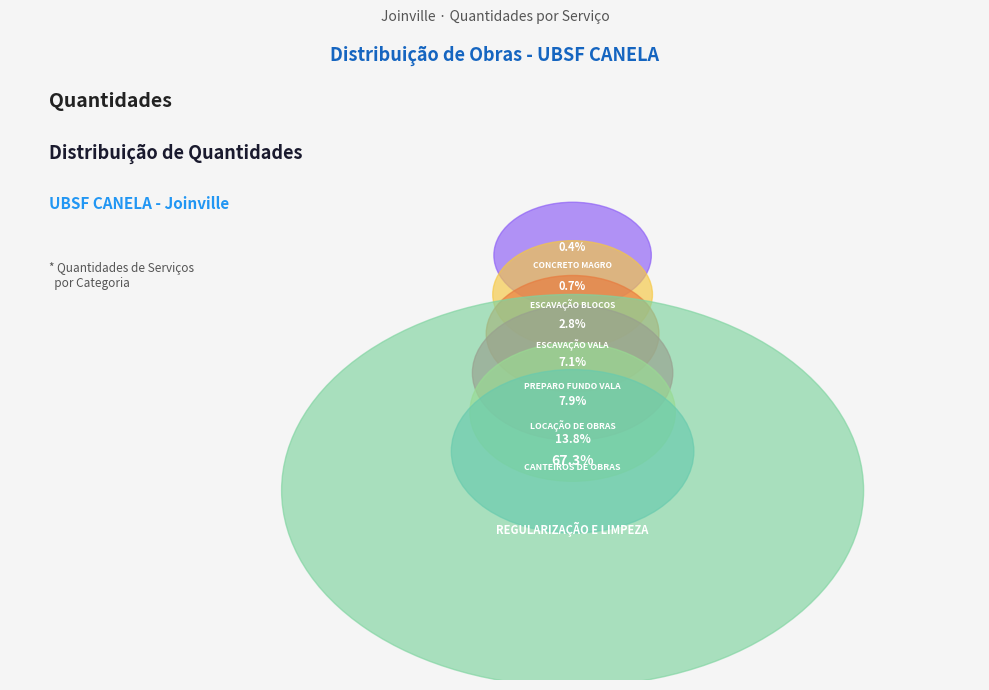

The PREPARO FUNDO VALA slice represents 1% of the pie. True or false?

False